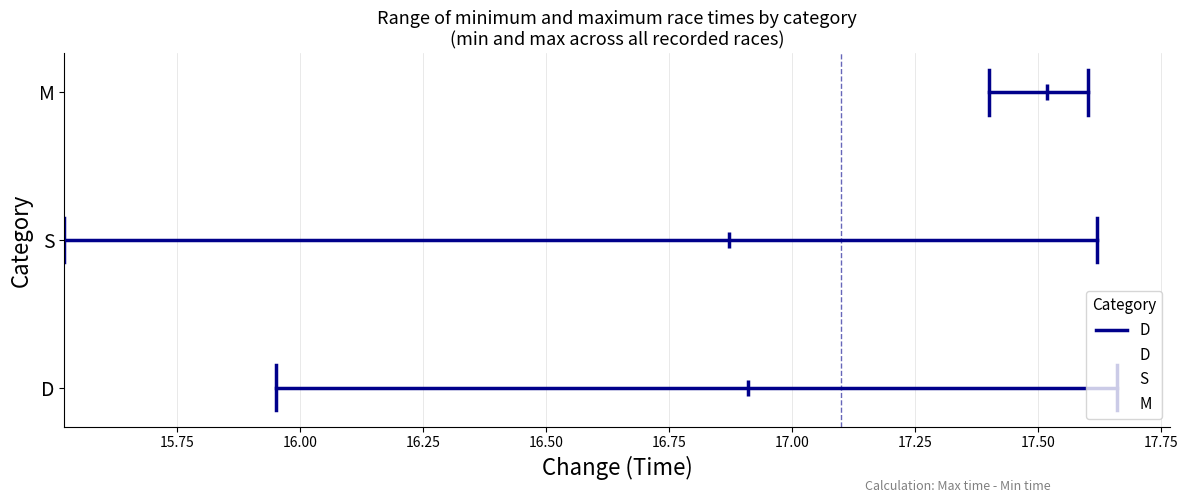

True or false: max_time has a value of 26.5 at M.

False